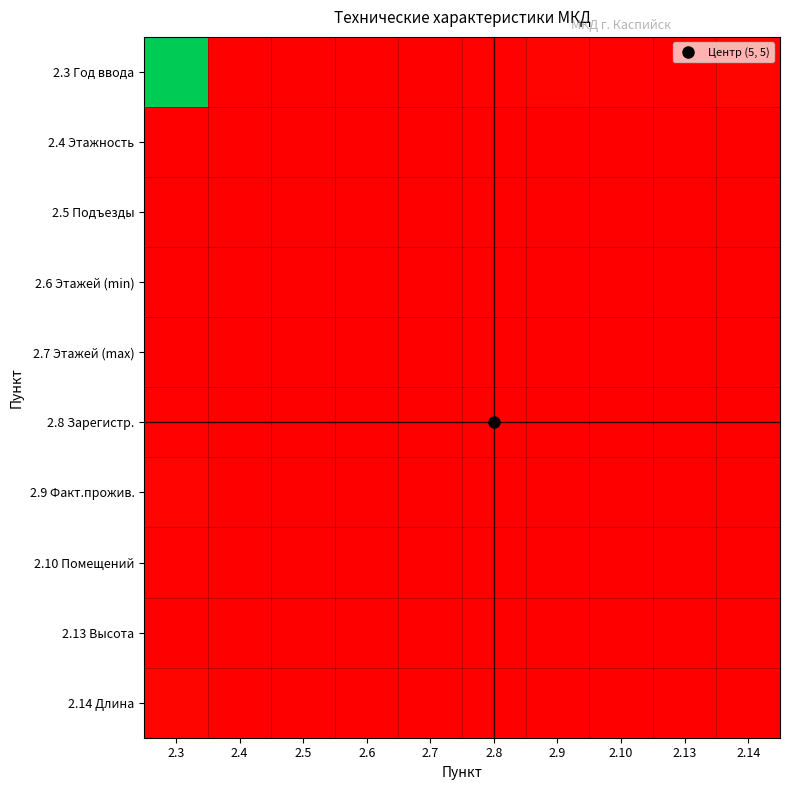

Which label corresponds to the smallest value in the chart?

2.4